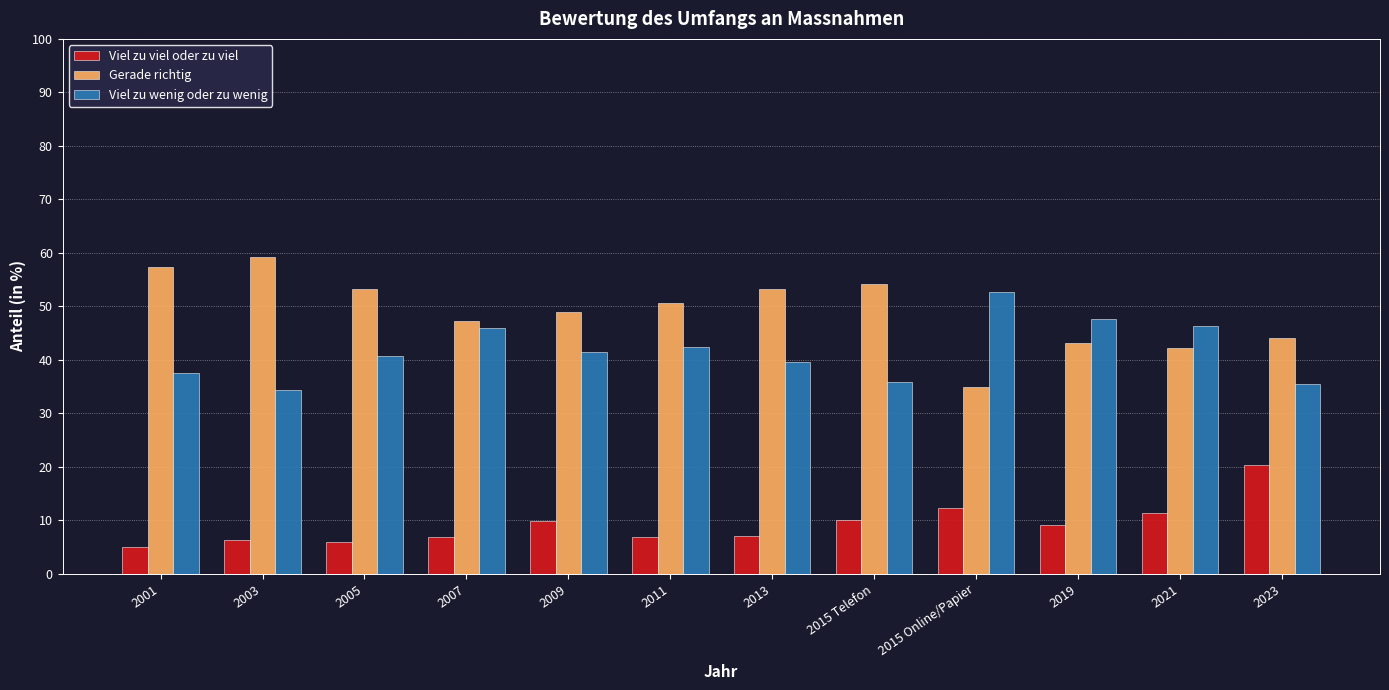

What are all the series names shown in the legend?

Viel zu viel oder zu viel, Gerade richtig, Viel zu wenig oder zu wenig